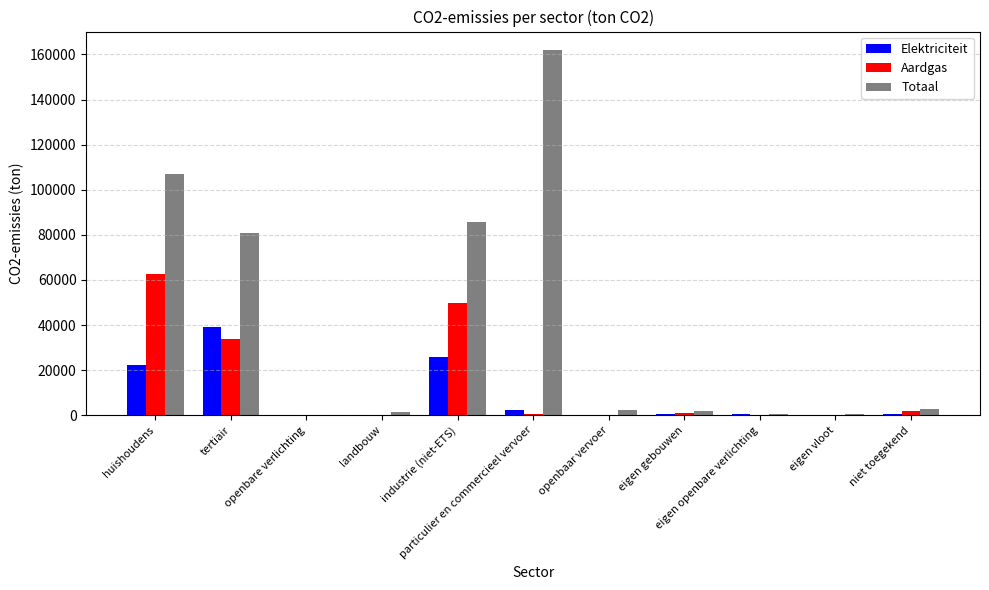

How many data points in Elektriciteit are above 604?

6